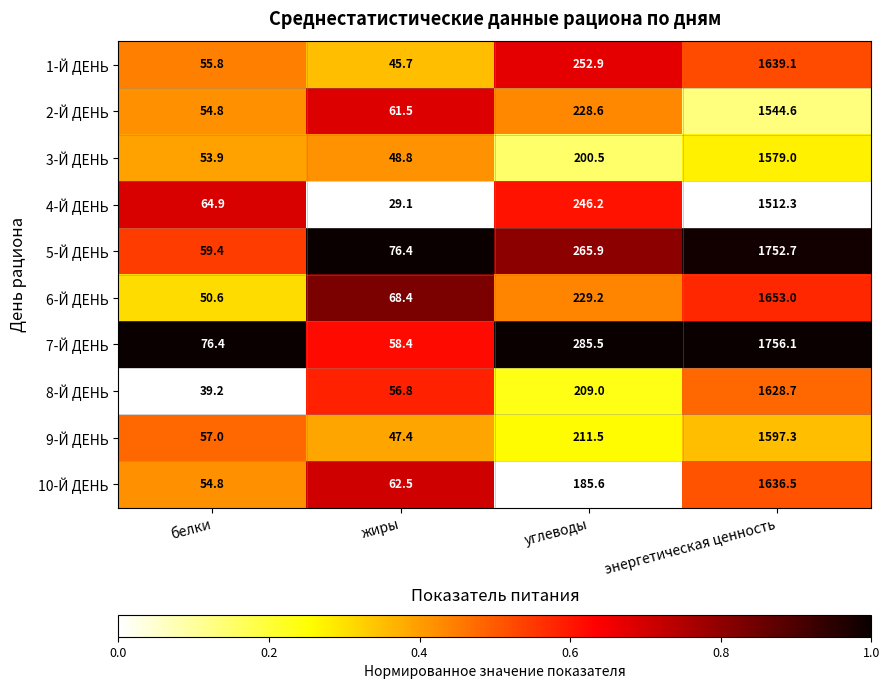

Is it true that 5-Й ДЕНЬ equals 369.8 at углеводы?

False